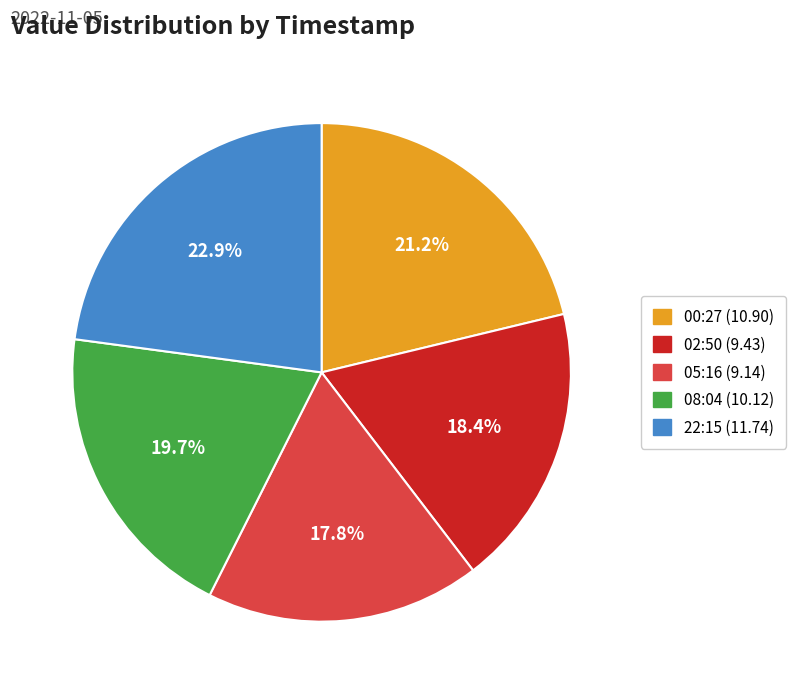

Does any single category account for the majority?

No